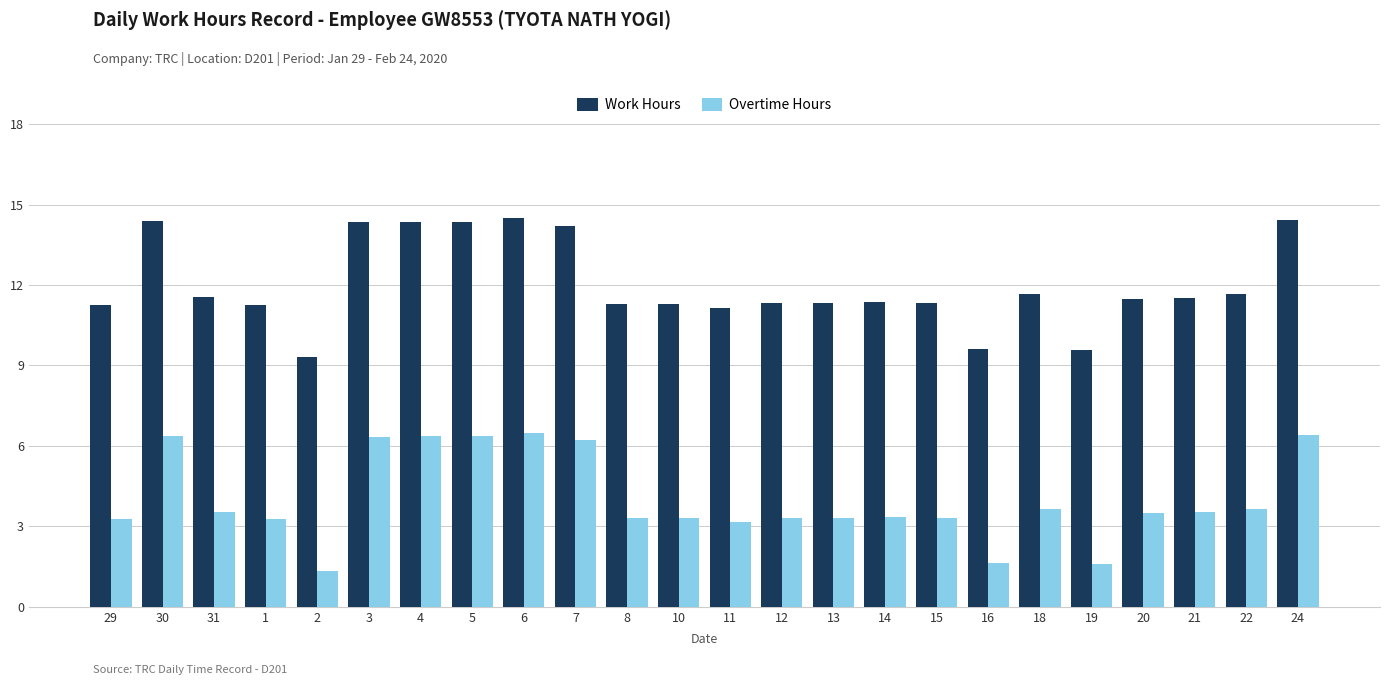

Is it true that Work Hours equals 11.3 at 15?

True